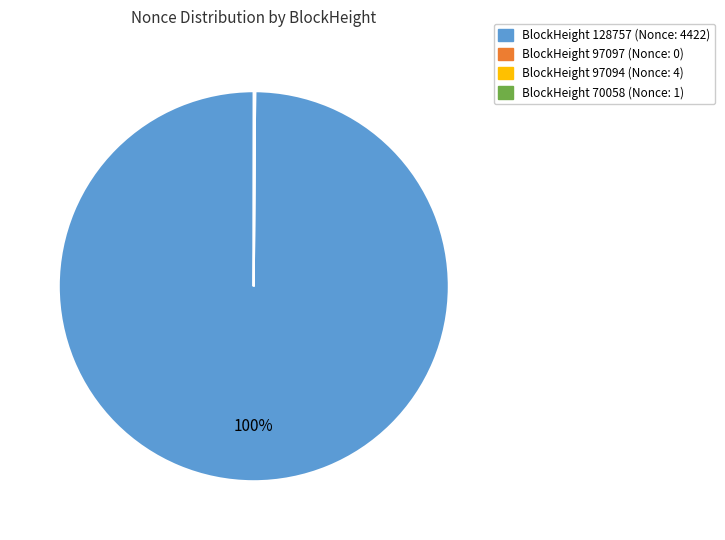

Which slice represents more than half of the pie?

BlockHeight 128757 (Nonce: 4422)